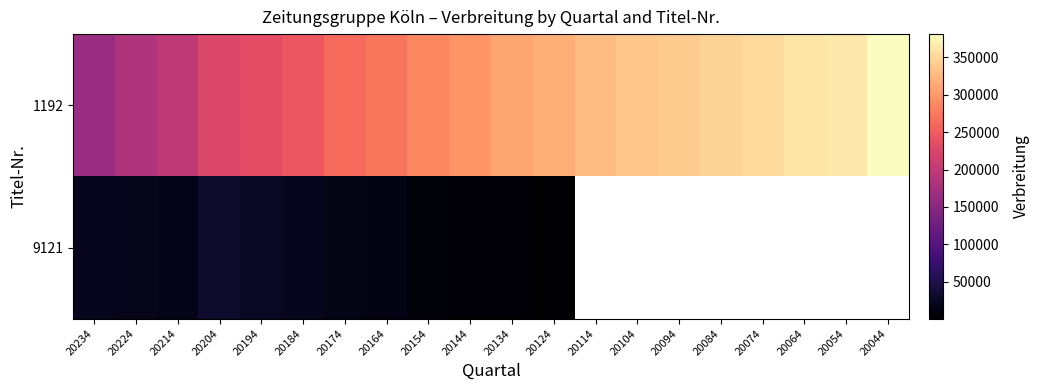

Which series has the largest range (max minus min)?

1192